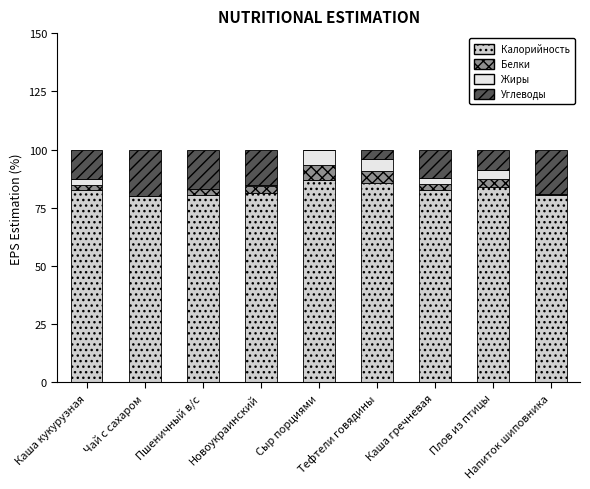

Which series has the widest spread of values?

Углеводы